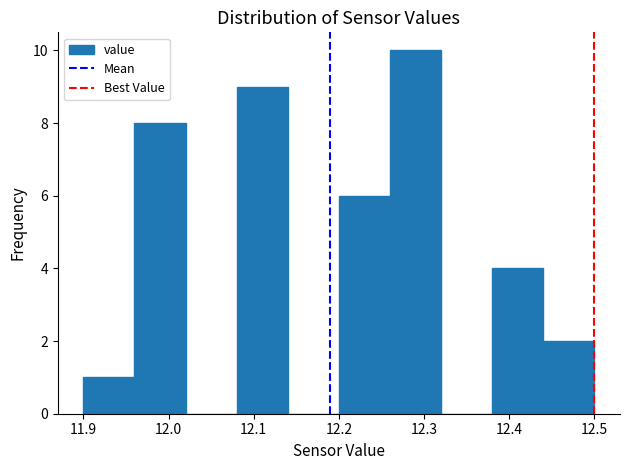

Reading left to right, list every bar in this chart as the range it spans on the x-axis followed by its height. The values are not printed on the chart, so give them approximately, as read against the axis.

11.90 to 11.96: 1
11.96 to 12.02: 8
12.02 to 12.08: 0
12.08 to 12.14: 9
12.14 to 12.20: 0
12.20 to 12.26: 6
12.26 to 12.32: 10
12.32 to 12.38: 0
12.38 to 12.44: 4
12.44 to 12.50: 2